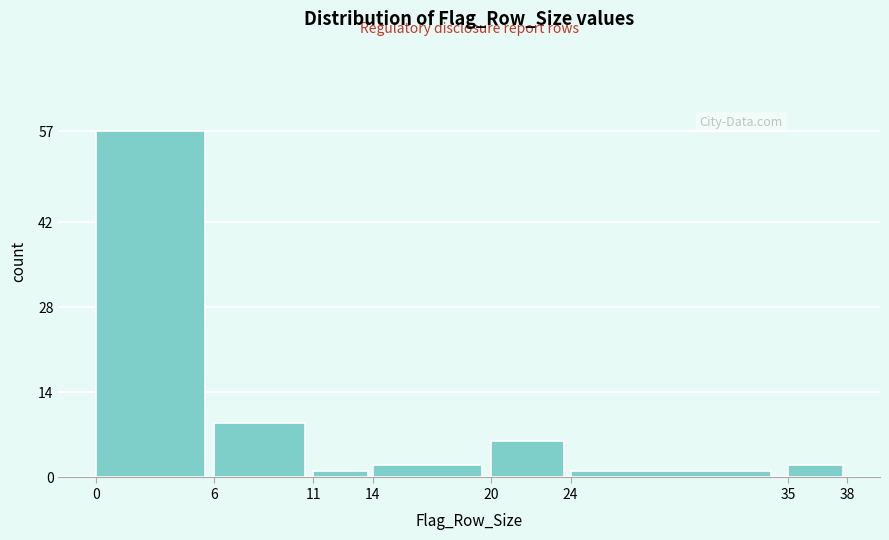

Reading right to left, list all the values displayed in this chart.

2	1	6	2	1	9	57